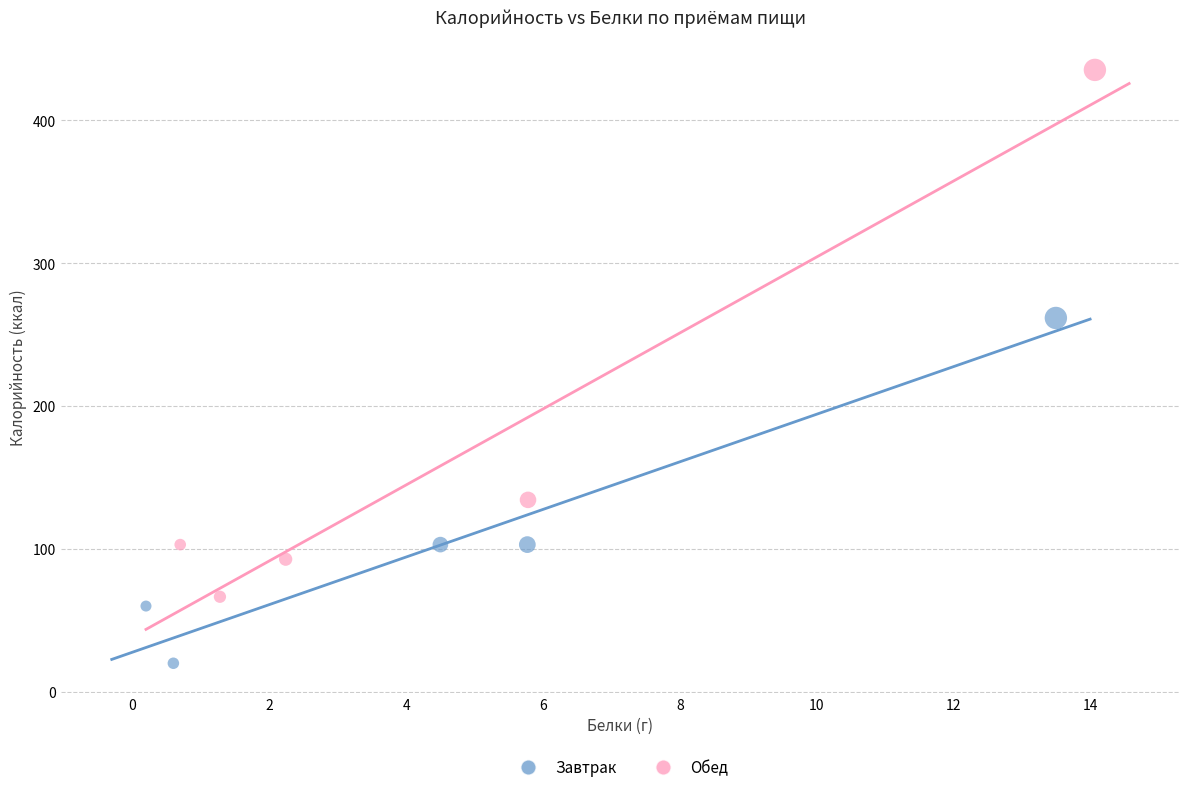

Which series reaches the maximum Y coordinate?

Обед